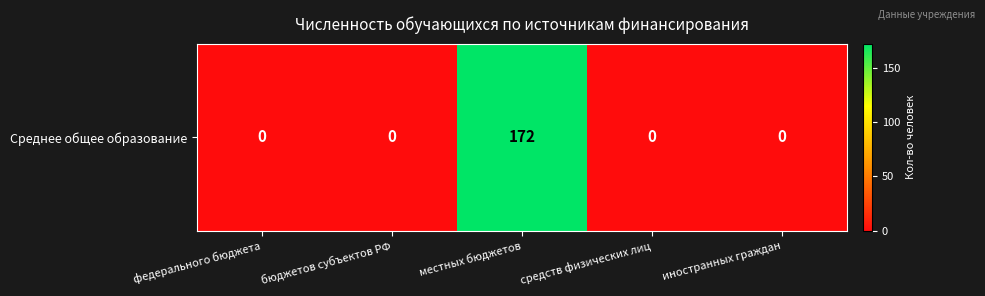

True or false: the data shows 0 at иностранных граждан.

True